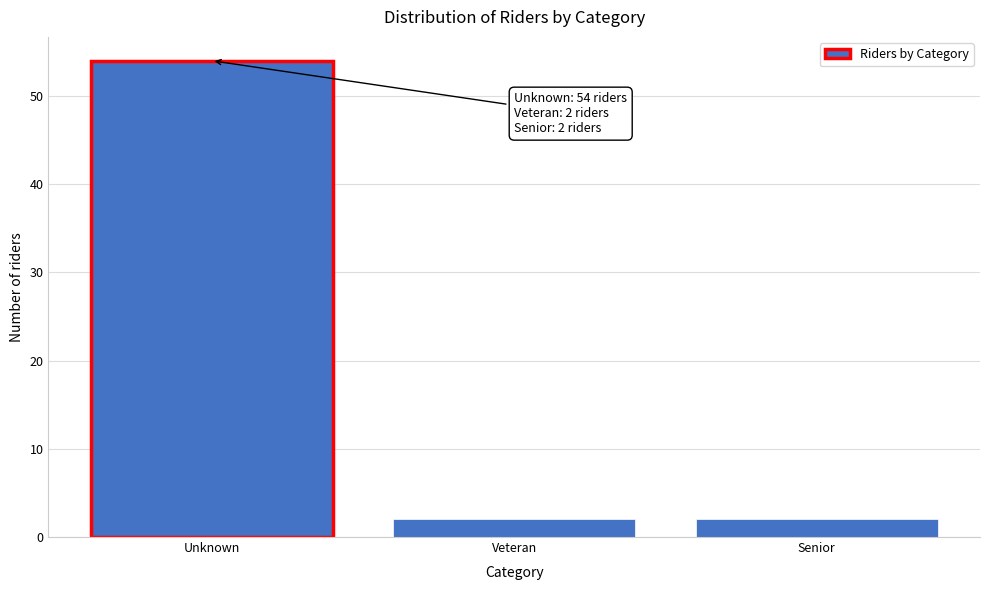

Reading left to right, transcribe all the data shown in this chart.

54	2	2